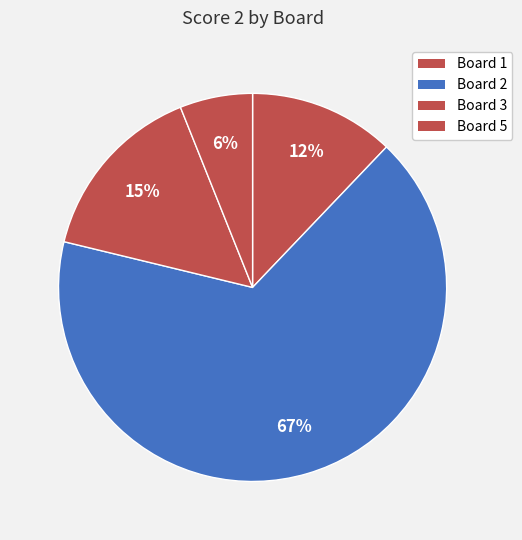

Is there any slice that represents more than half of the pie?

Yes